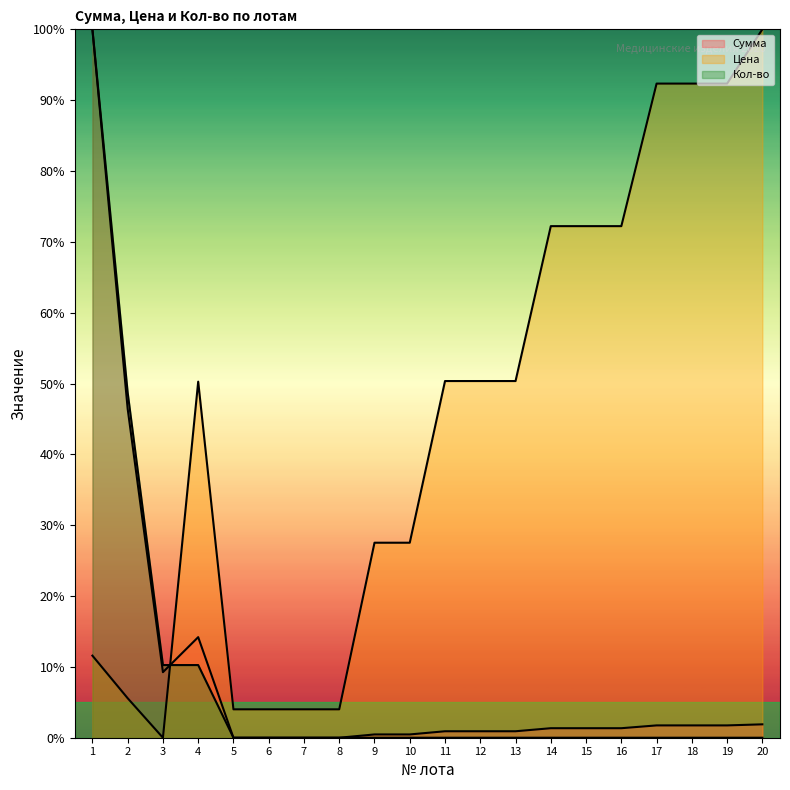

How many data points in Сумма are less than 1?

9